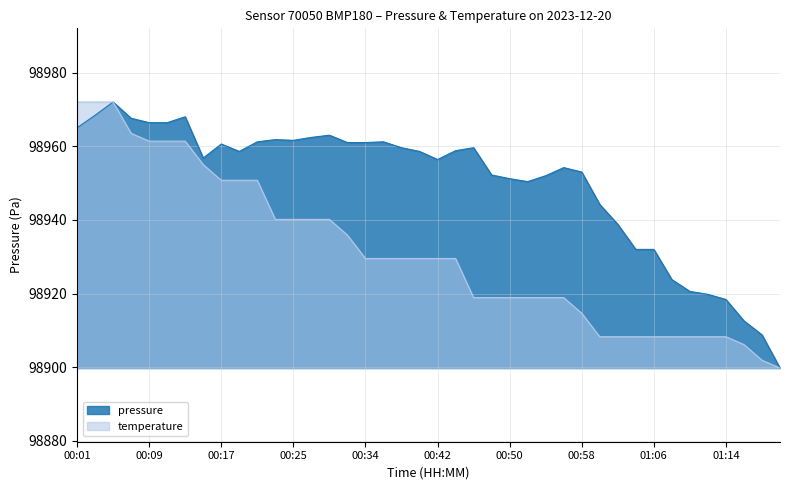

The value at 01:02 is 21041.3. True or false?

False